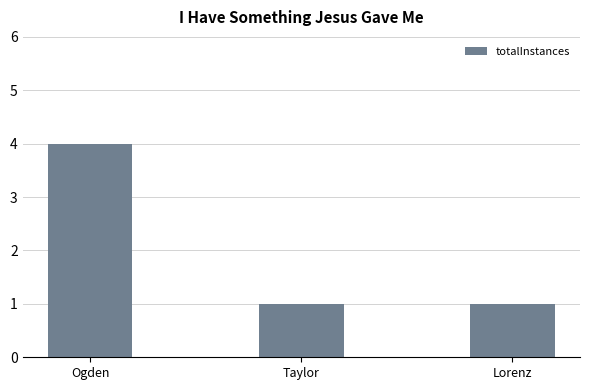

Read the value at Ogden.

4